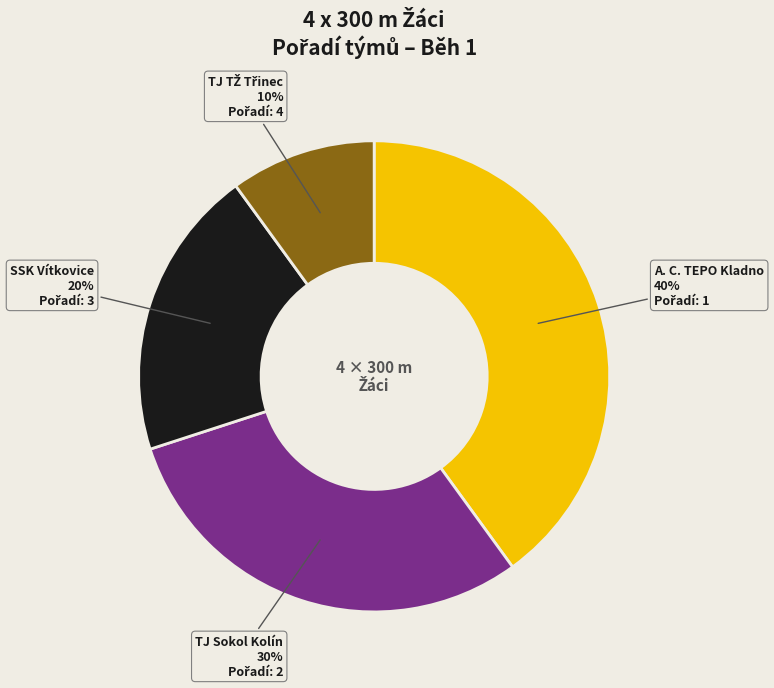

To the nearest percent, what is the average slice percentage?

25%